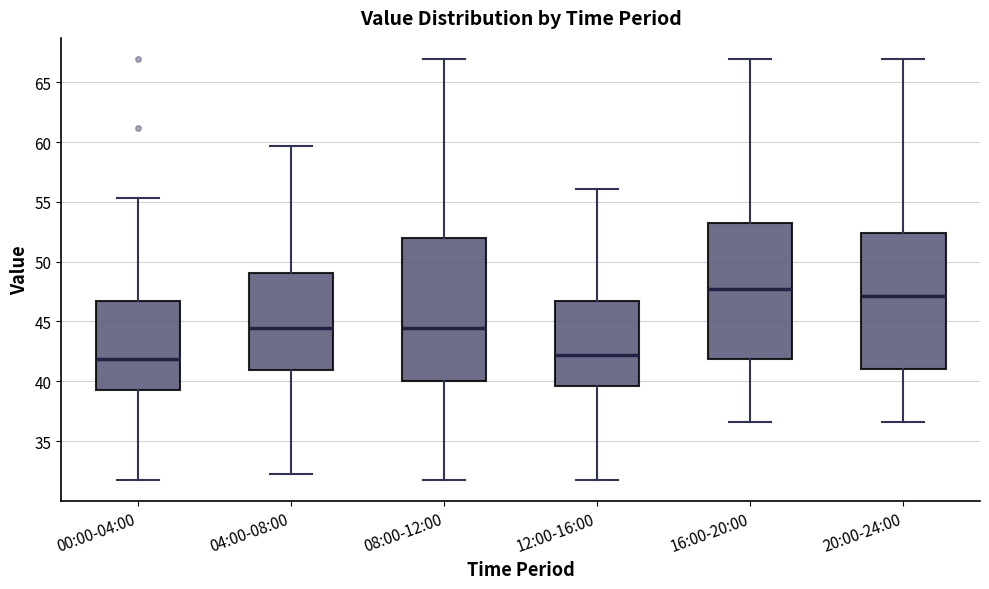

Where does the upper whisker of the box for 08:00-12:00 end on the y-axis? The values are not printed on the chart, so give them approximately, as read against the axis.

67.0